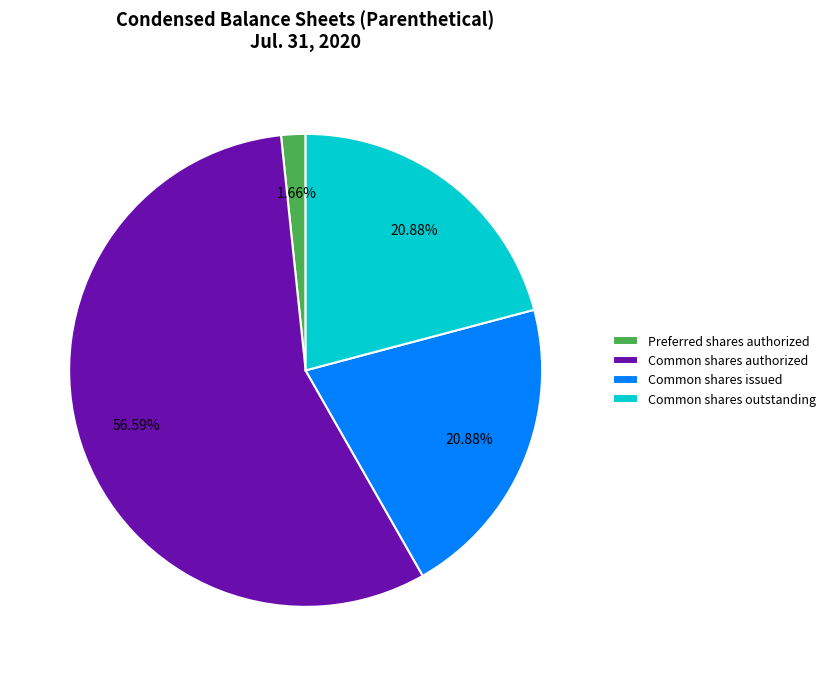

To the nearest percent, what percentage of the pie is Common shares issued?

21%